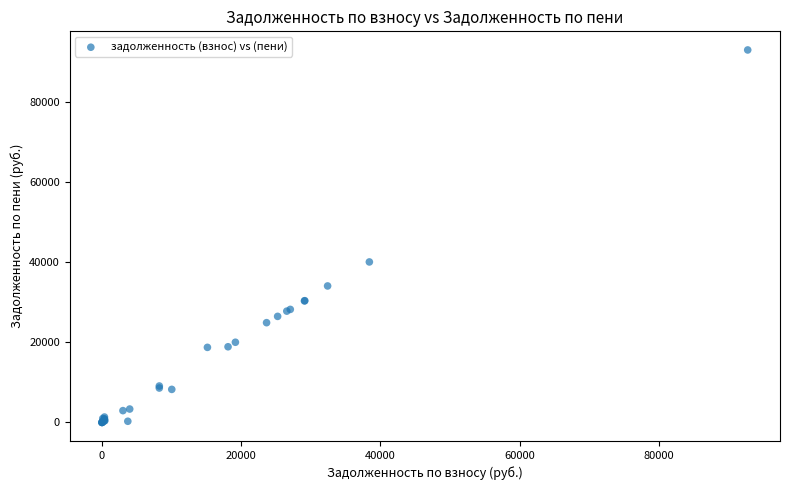

What Y value in the scatter plot is closest to 46539?

40101.6